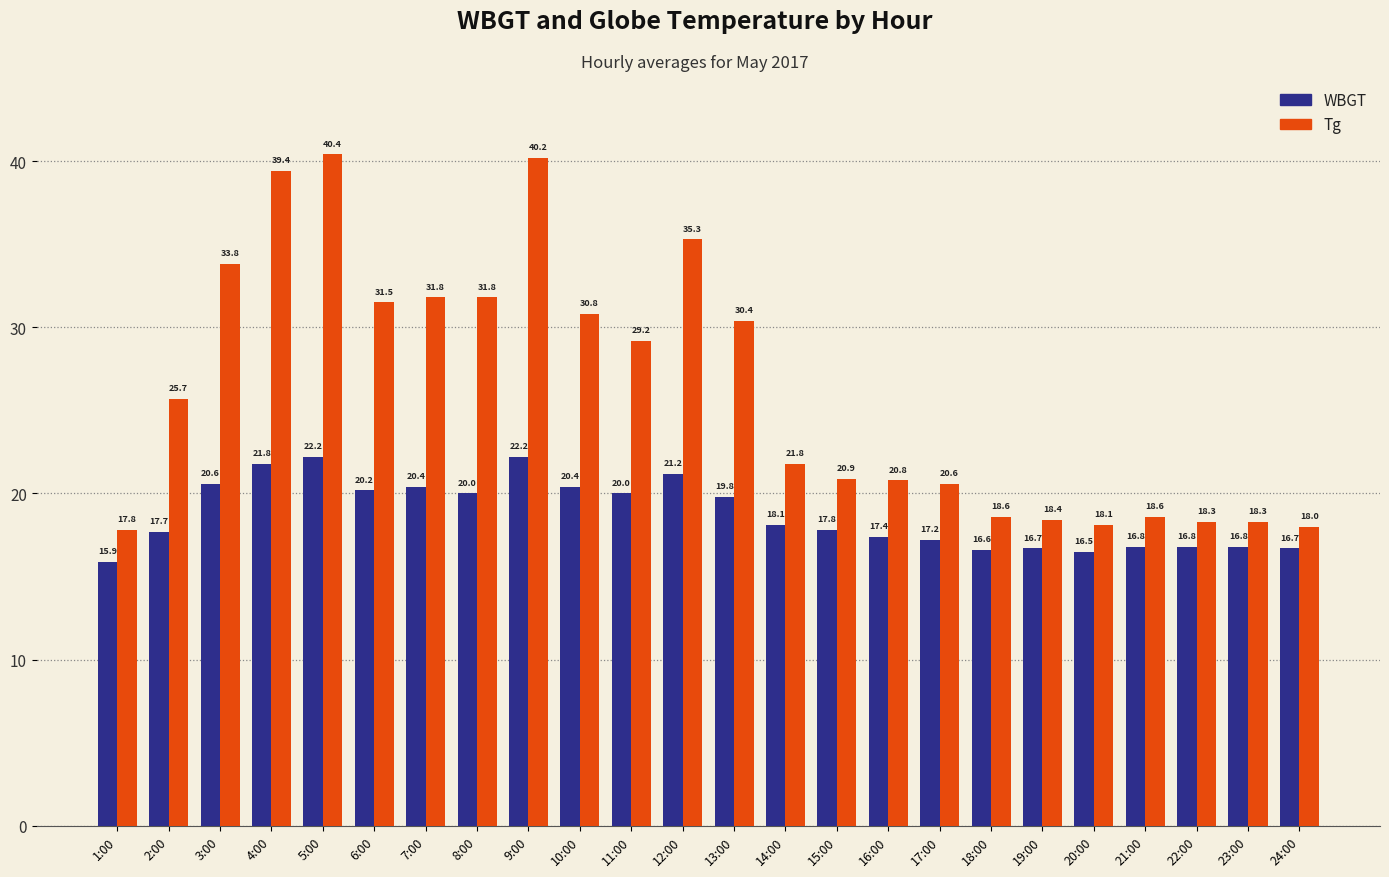

What are all the series names shown in the legend?

WBGT, Tg